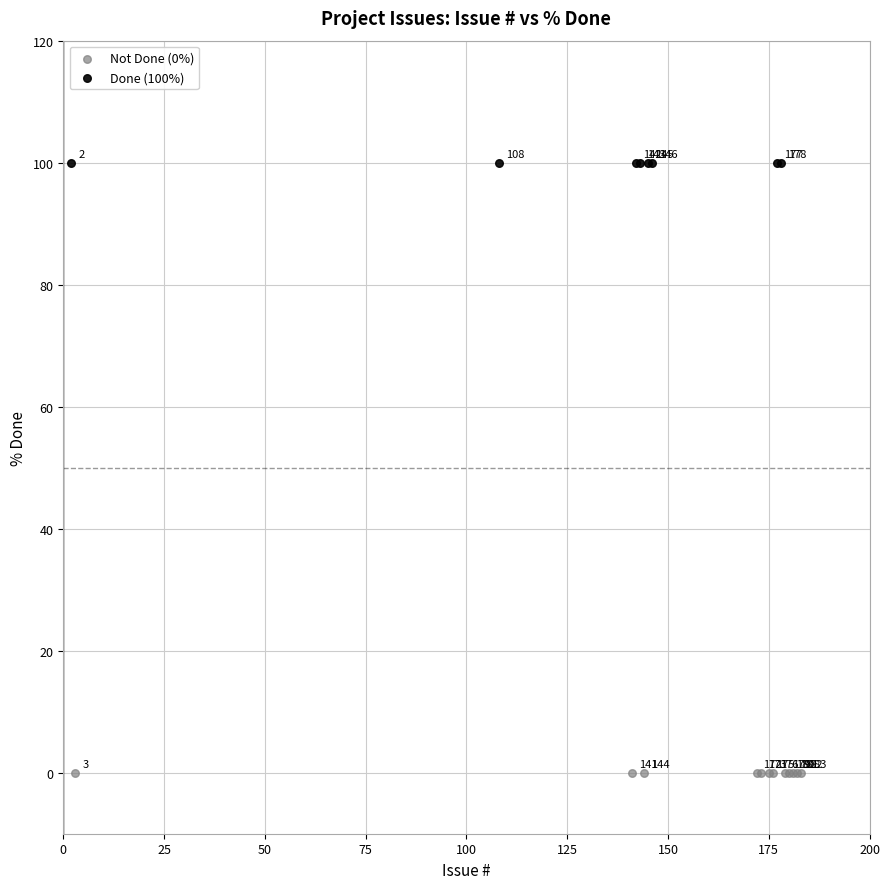

Which series contains the lowest Y value?

Not Done (0%)